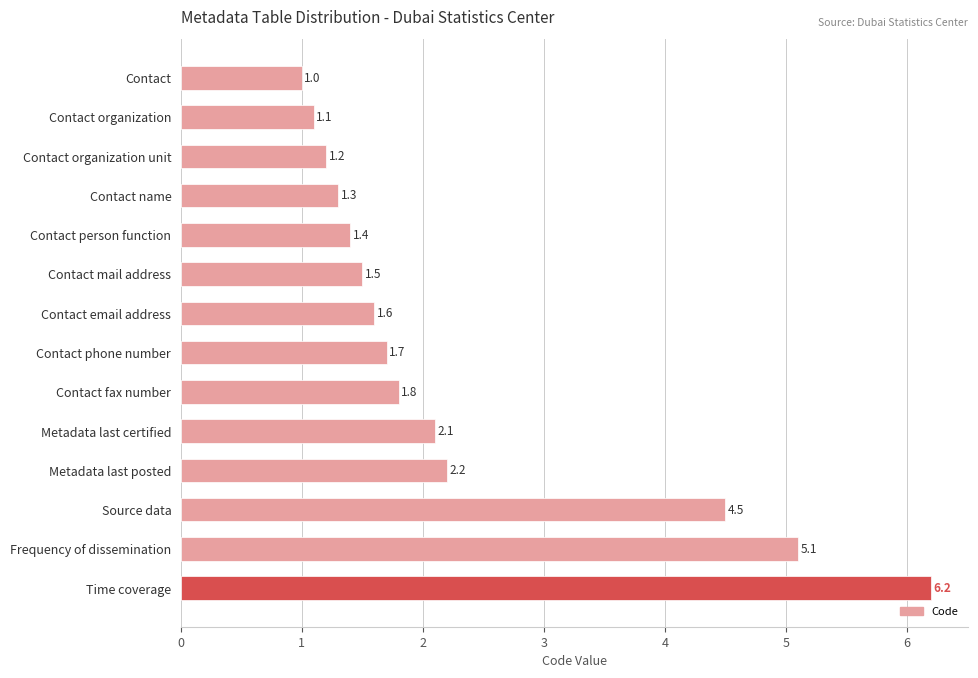

What is the difference between the second highest and minimum values?

4.1